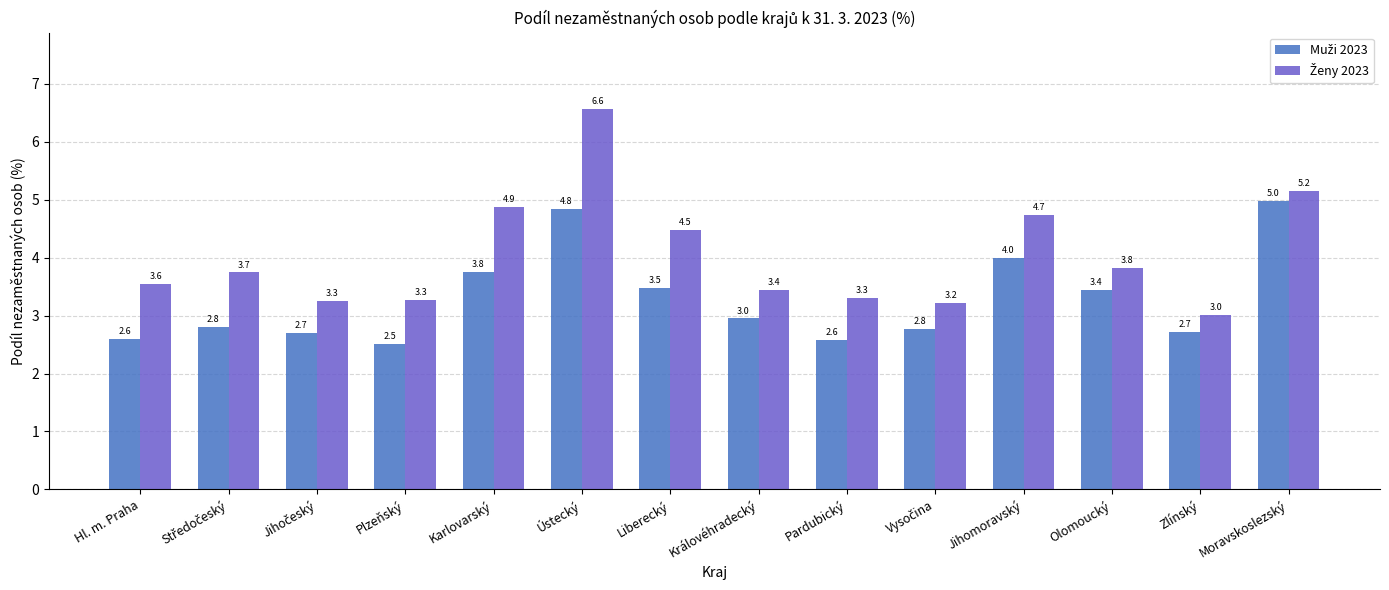

What is the greatest value displayed?

6.6